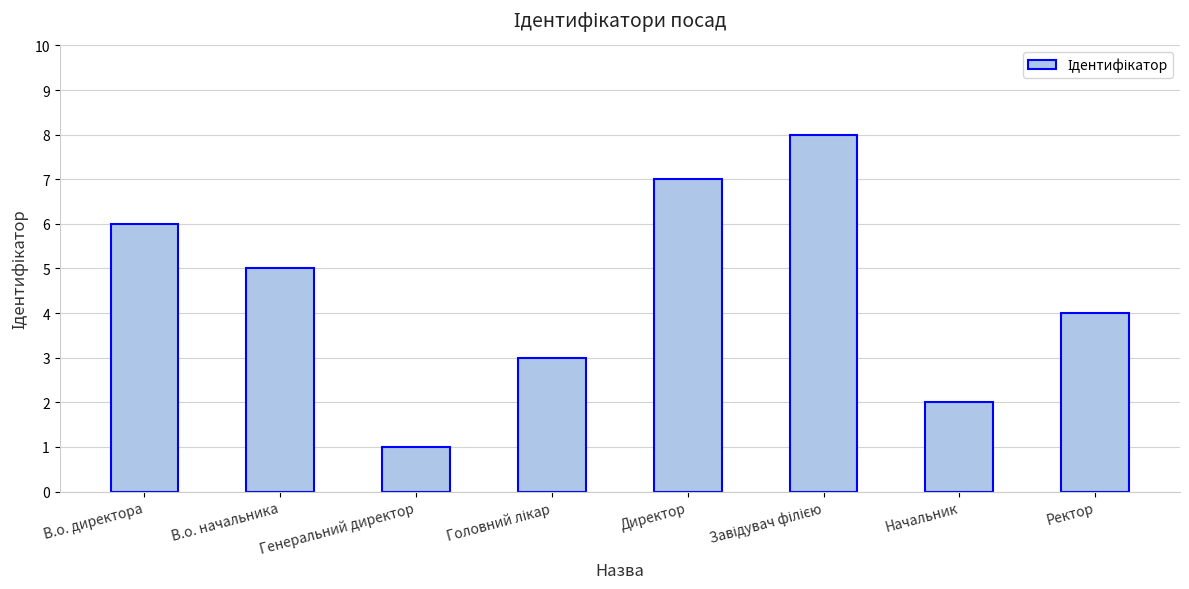

The chart shows a value of 1 at Генеральний директор. True or false?

True